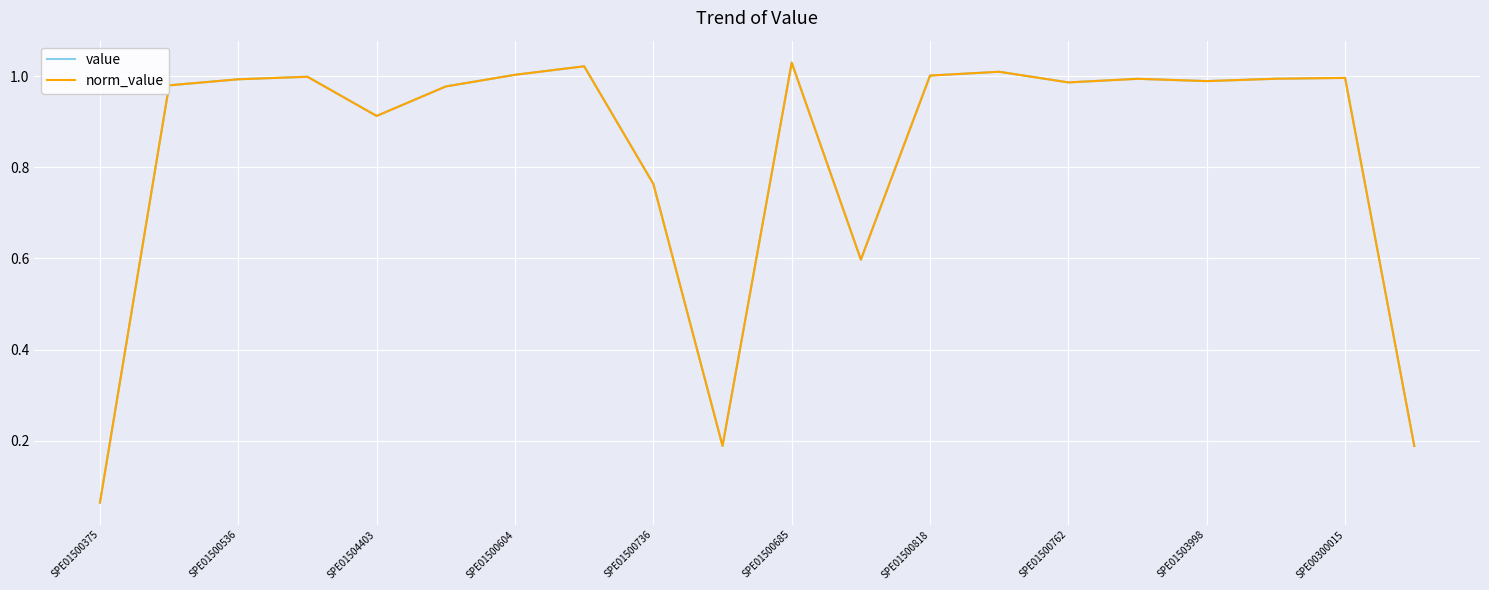

Reading left to right, transcribe all the data shown in this chart.

value: 0.1	1.0	1.0	1.0	0.9	1.0	1.0	1.0	0.8	0.2	1.0	0.6	1.0	1.0	1.0	1.0	1.0	1.0	1.0	0.2
norm_value: 0.1	1.0	1.0	1.0	0.9	1.0	1.0	1.0	0.8	0.2	1.0	0.6	1.0	1.0	1.0	1.0	1.0	1.0	1.0	0.2